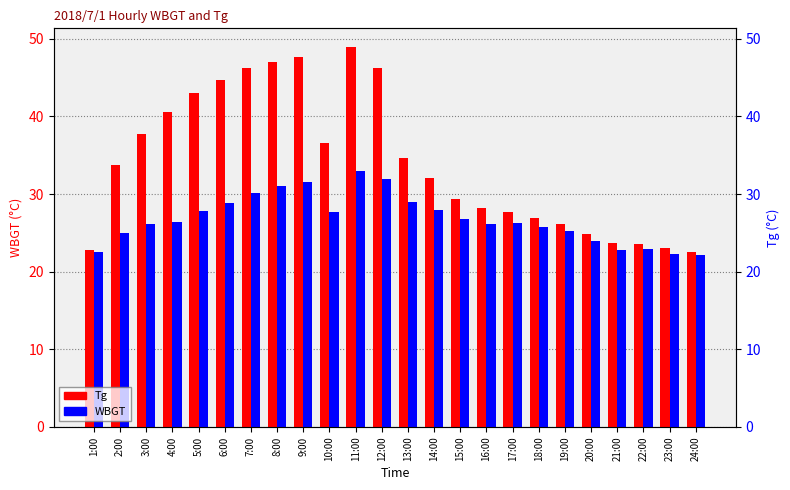

Is it true that Tg equals 11.0 at 20:00?

False